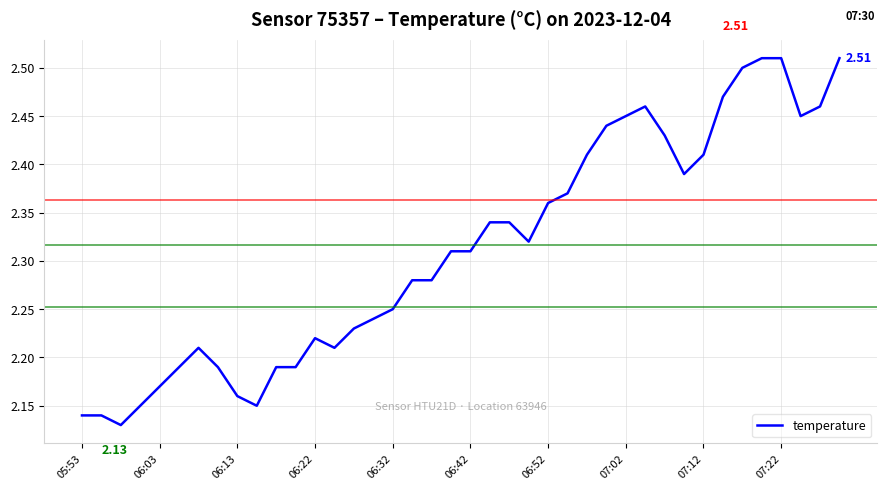

True or false: the data has more than 0 interior local peaks.

True